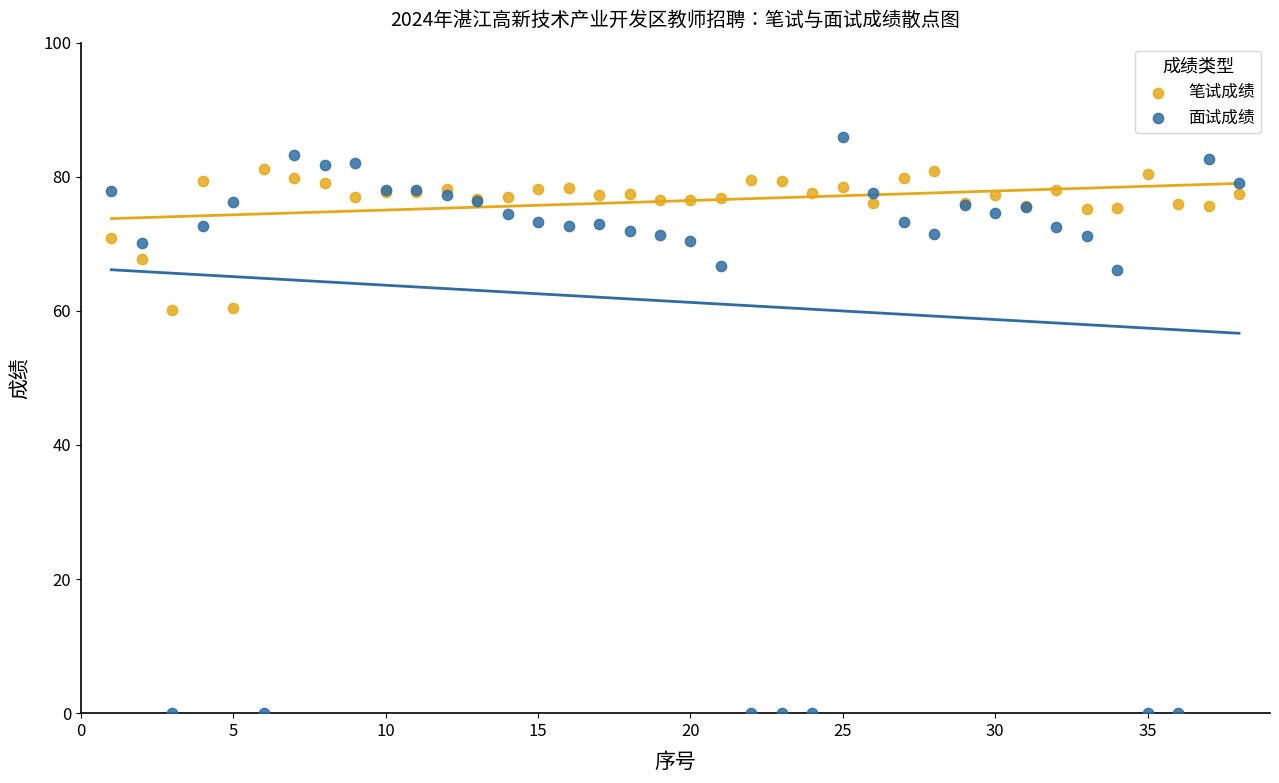

What is the X range (max minus min) for the scatter plot?

37.0